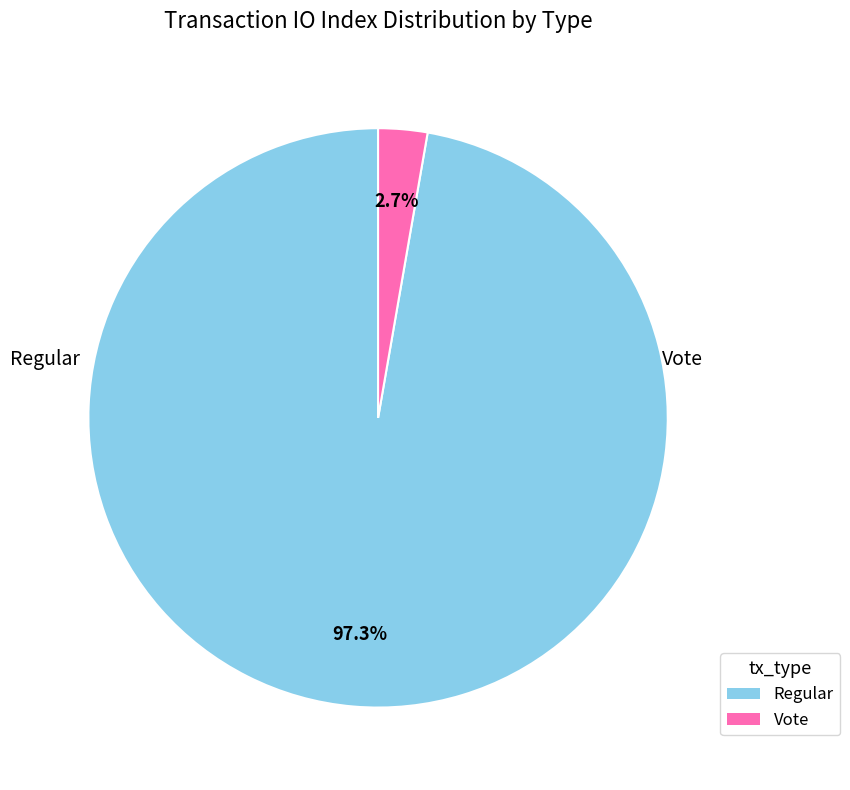

How many segments does this pie chart have?

2